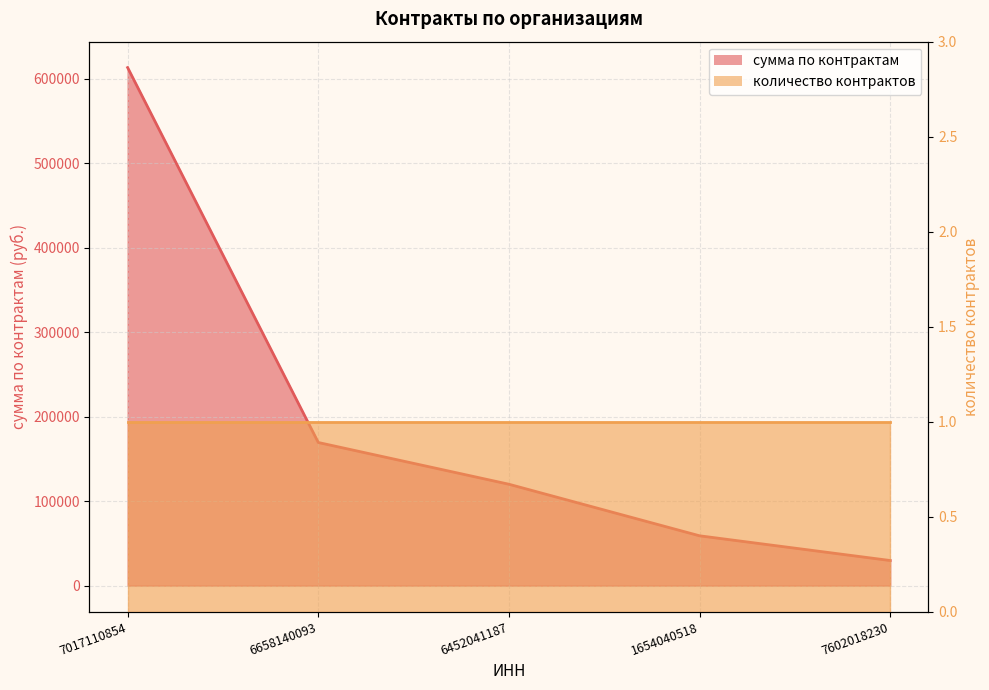

Which series has the largest range (max minus min)?

сумма по контрактам